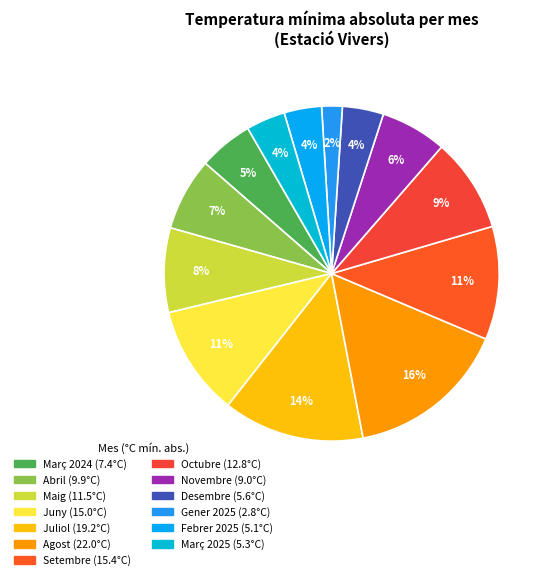

How many slices are in this pie chart?

13